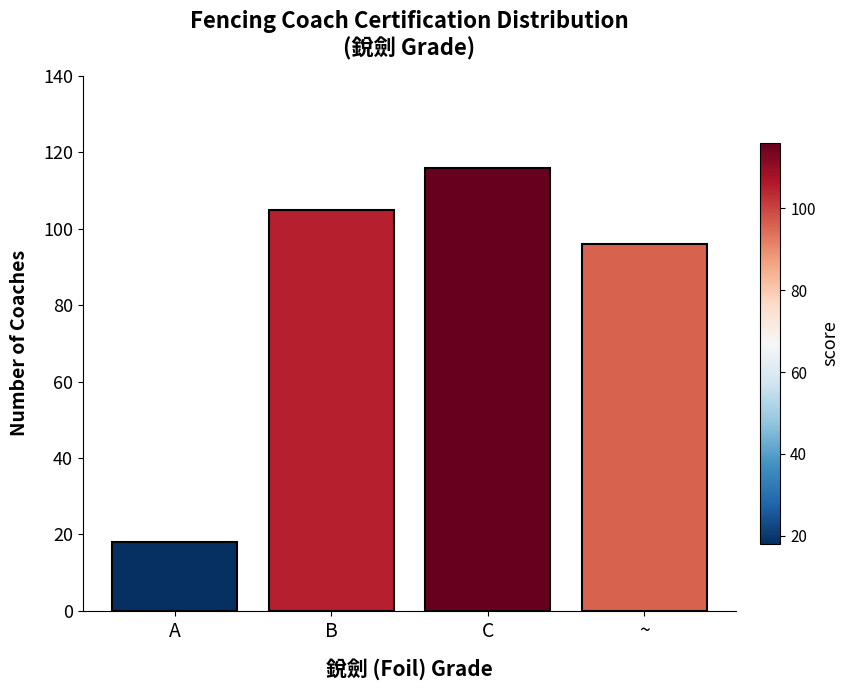

Rank the categories by value from lowest to highest.

A, ~, B, C